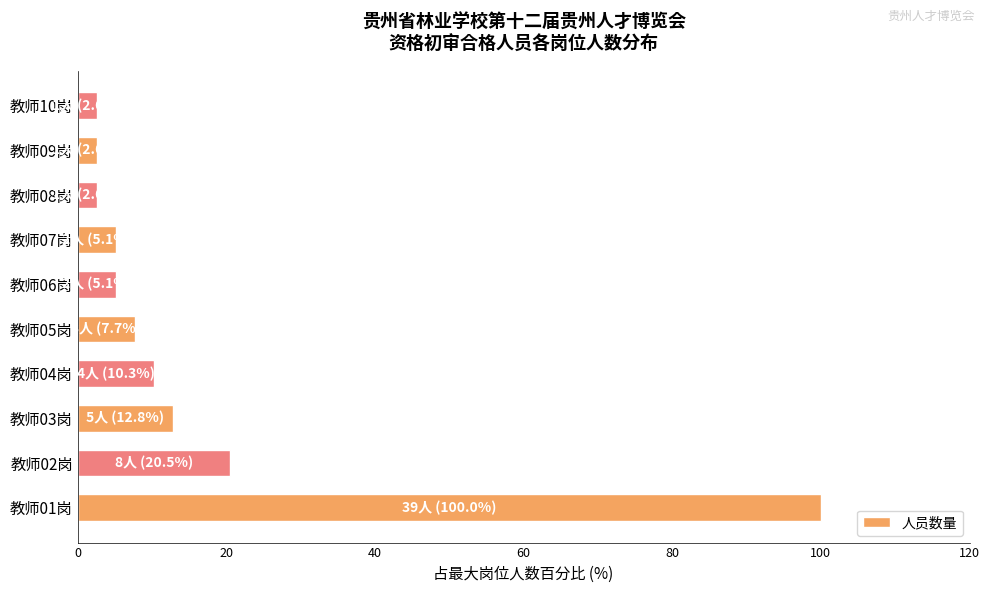

Is it true that the value at 教师03岗 is 12.8?

True